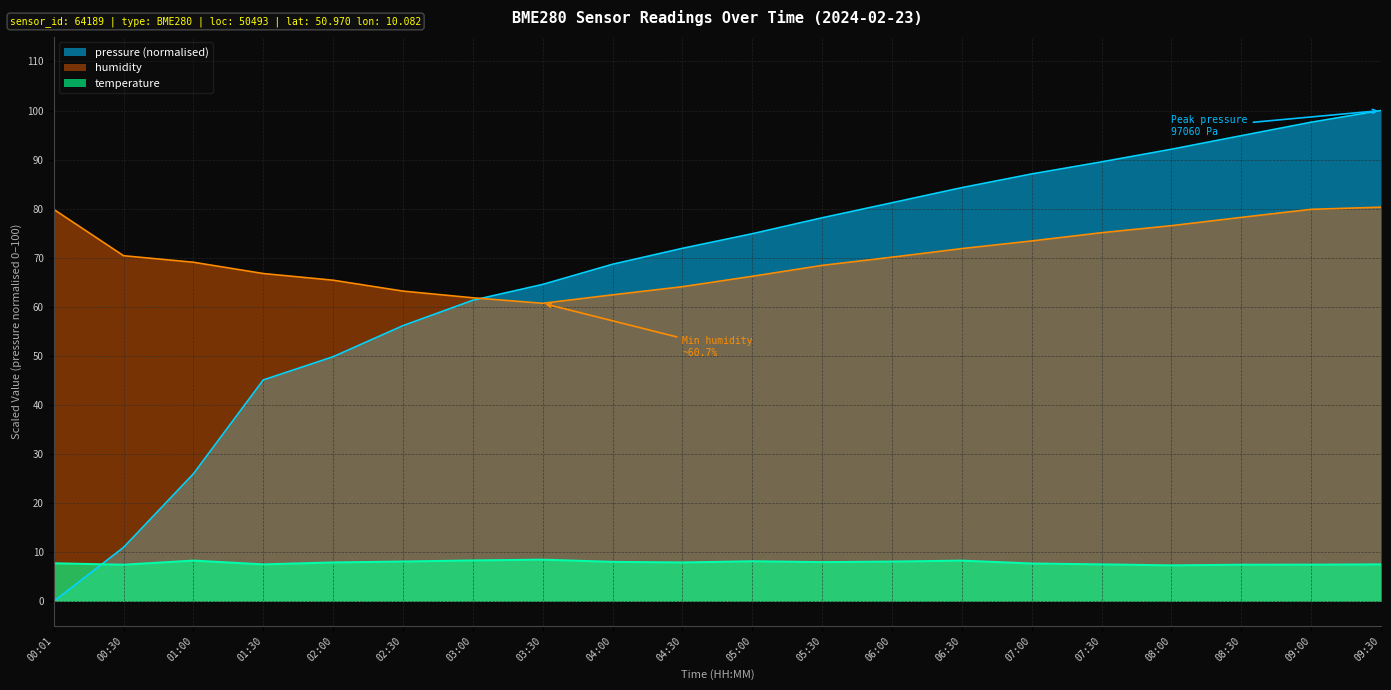

Where is the first local minimum for temperature?

00:30